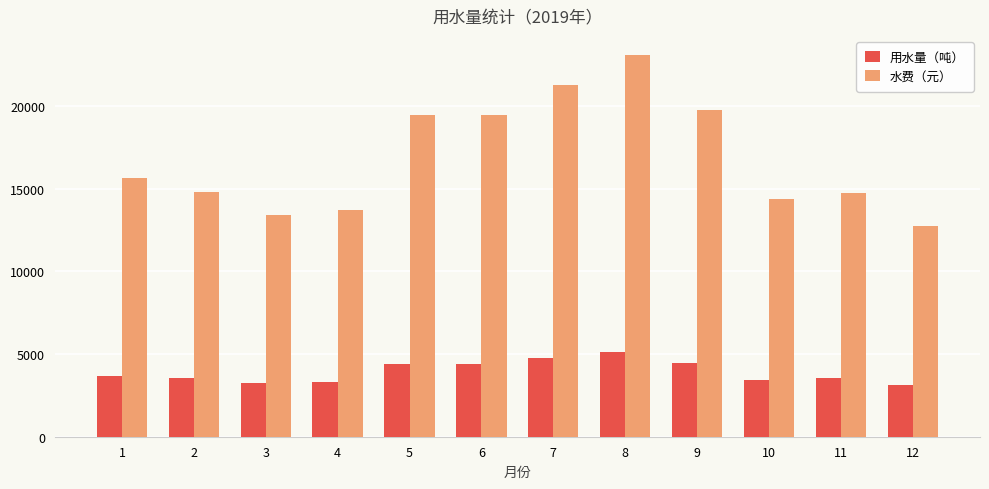

What is the value of the 用水量（吨） bar at the 6th from the left?

4420.0